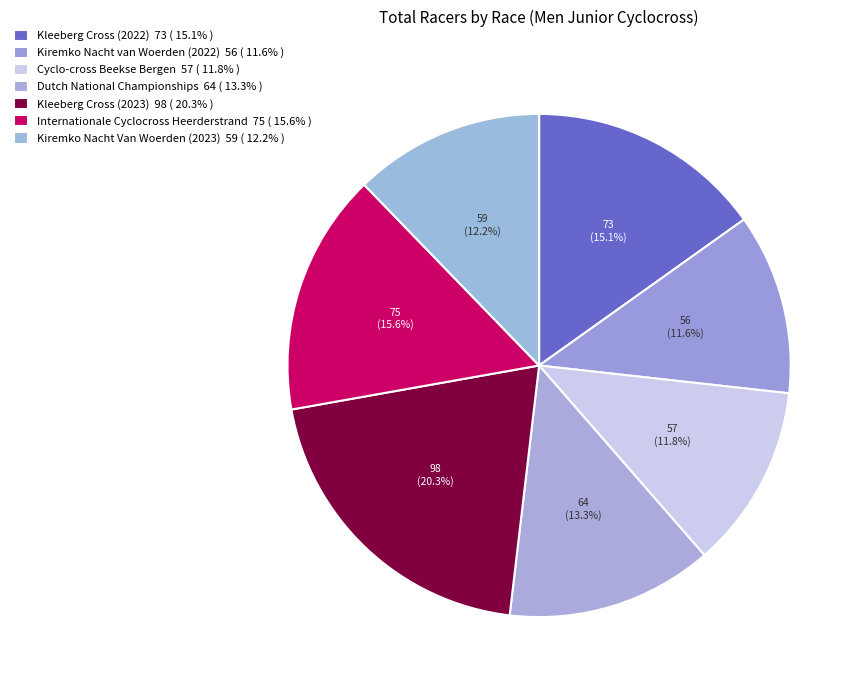

What is the change in value from Kleeberg Cross (2023) to Kiremko Nacht Van Woerden (2023)?

-39